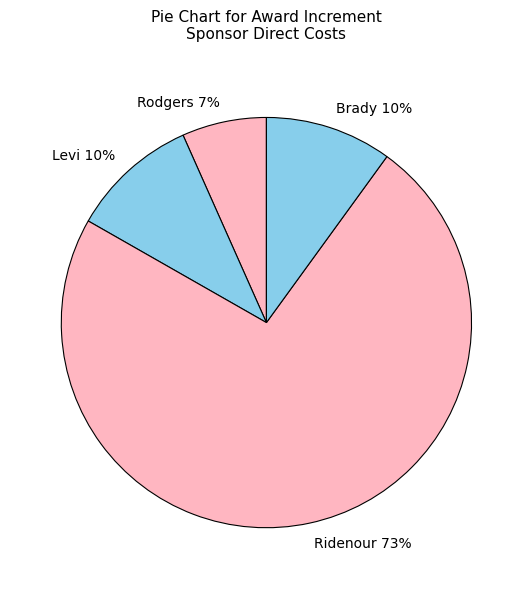

Which has a higher value, Ridenour or Levi?

Ridenour